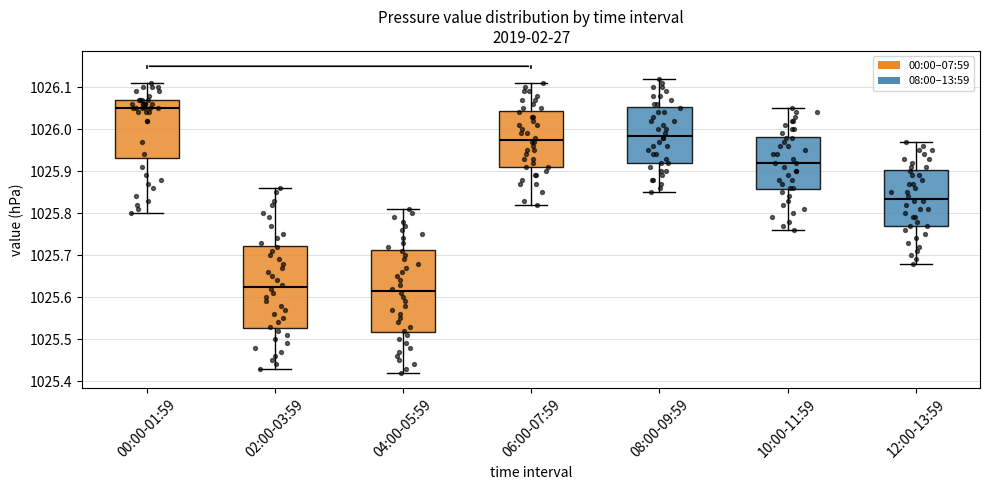

Where does the upper whisker of the box for 04:00-05:59 end on the y-axis? The values are not printed on the chart, so give them approximately, as read against the axis.

1025.81